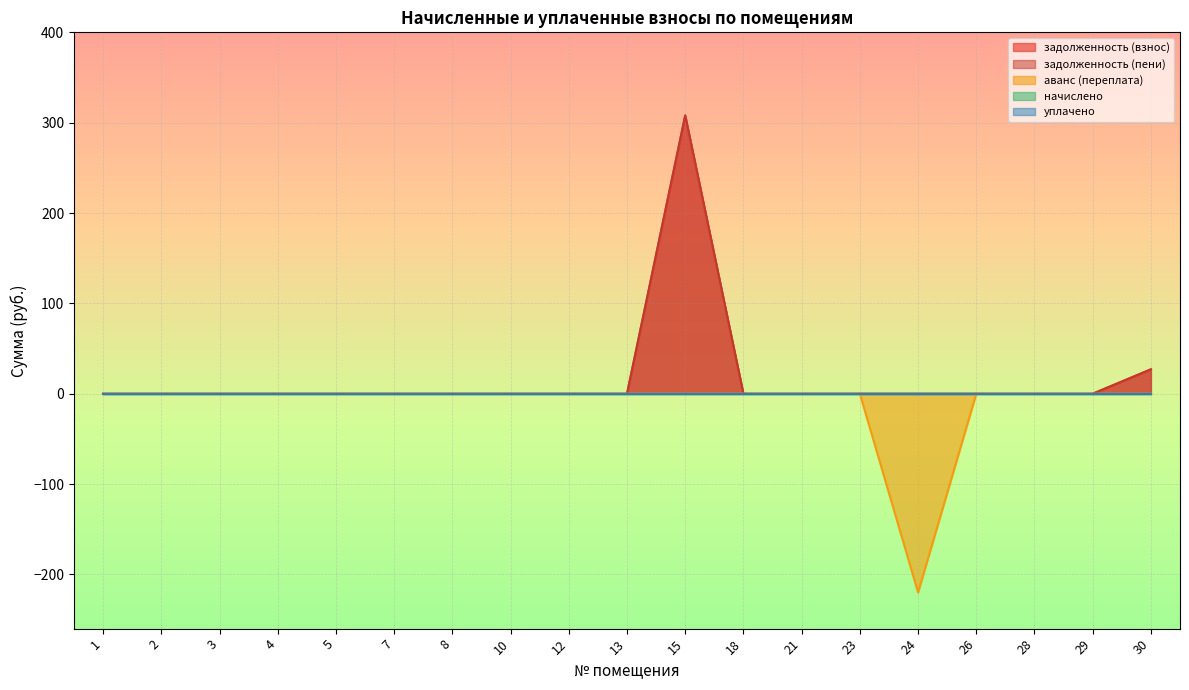

True or false: аванс (переплата) has more than 2 interior local peaks.

False